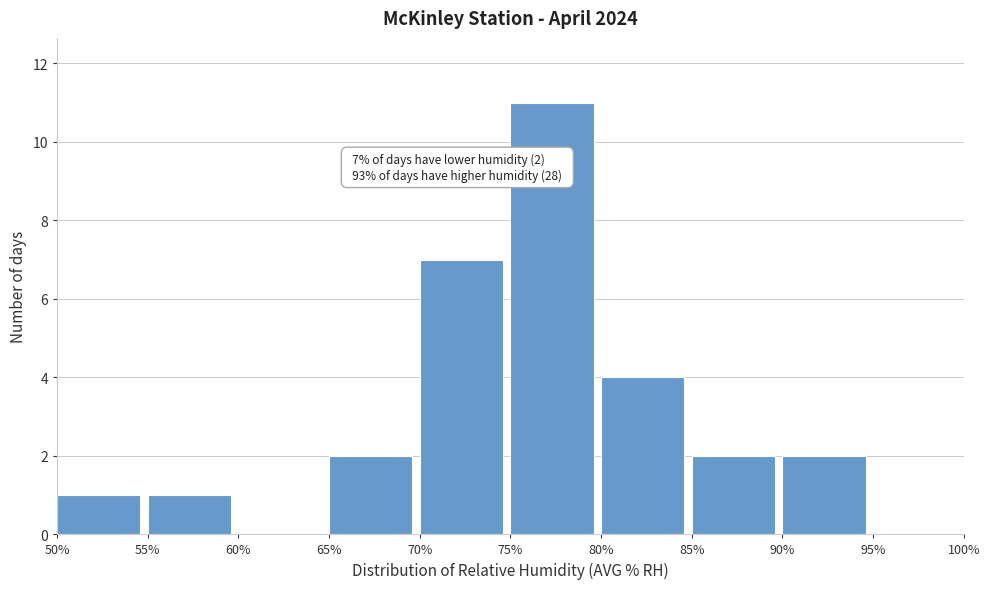

Which range on the x-axis has the tallest bar?

75% to 80%